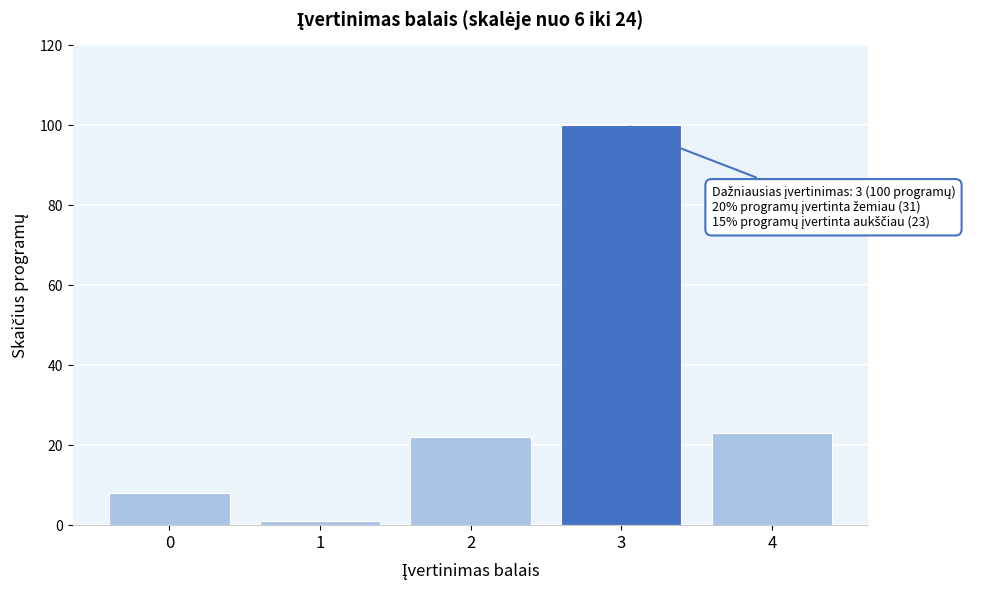

Reading left to right, list all the values displayed in this chart.

8	1	22	100	23